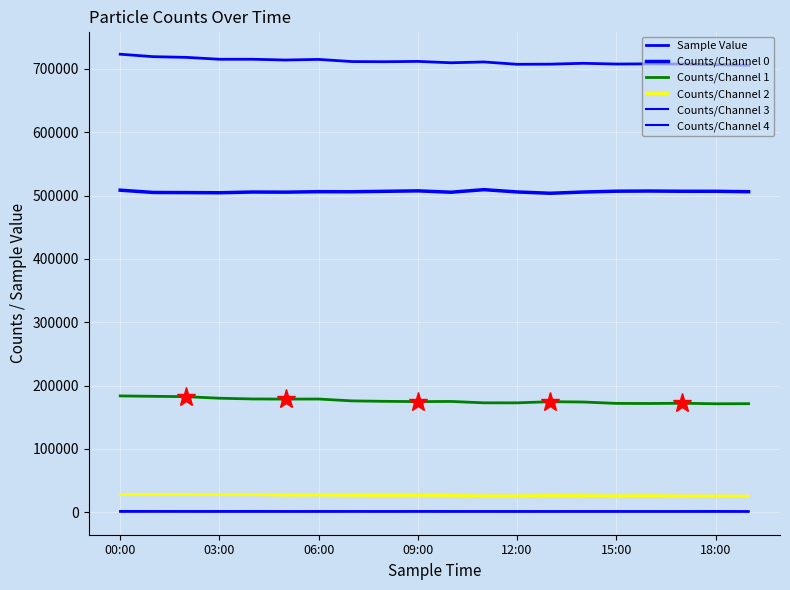

Does the chart display data point markers on the line(s)?

No